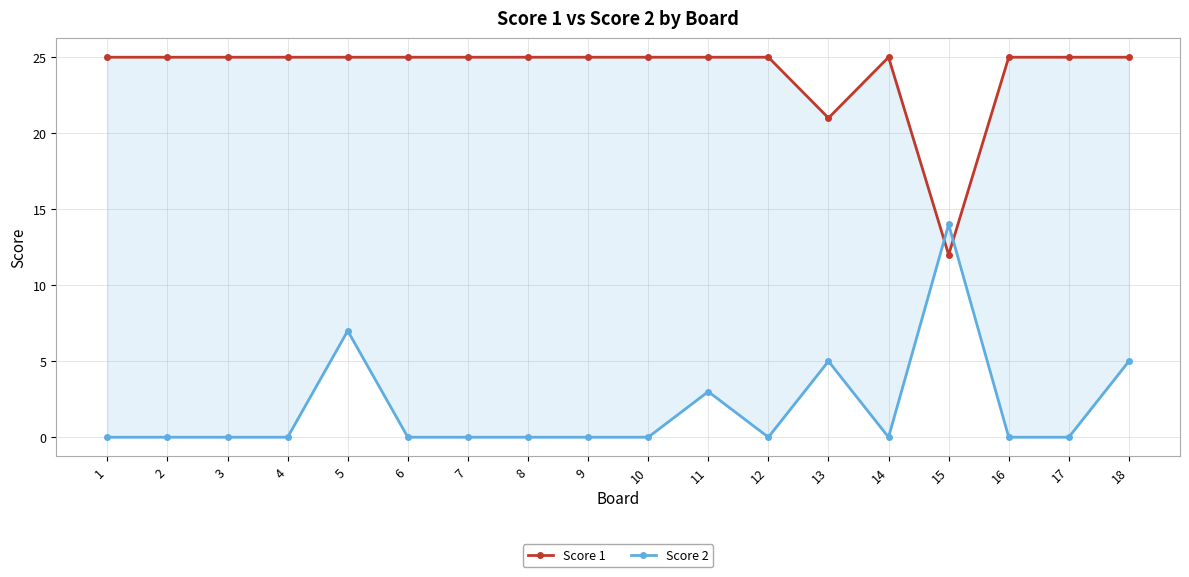

How many interior local peaks does the Score 1 series have?

1